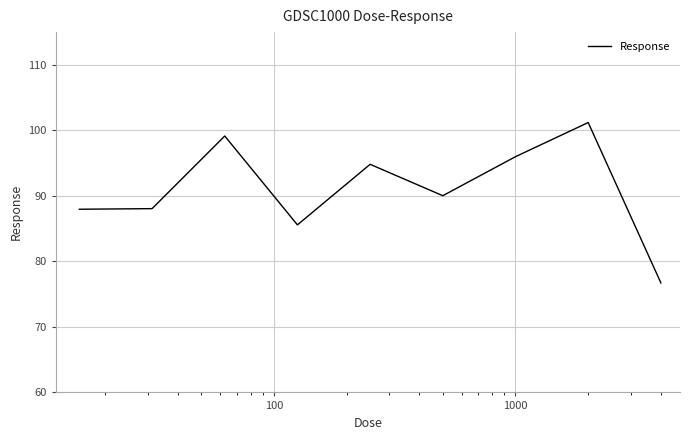

What is the minimum value shown in the chart?

76.7